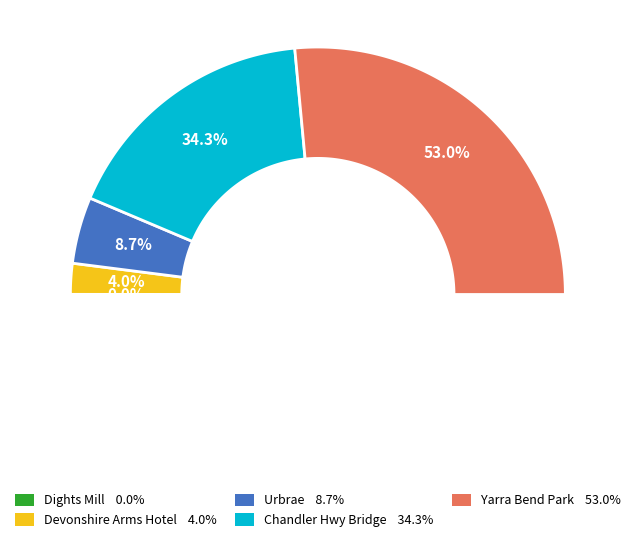

What is the smallest slice in the pie chart?

DIGHTS MILL SITE